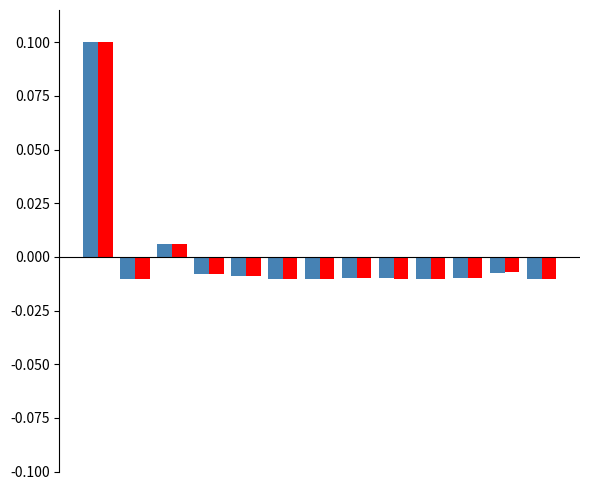

Count the number of data series in this chart.

2